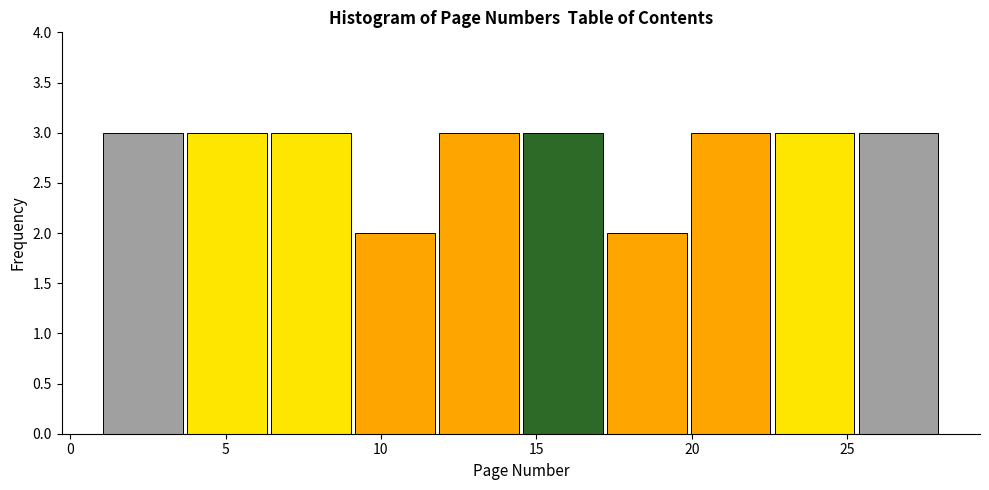

Reading left to right, list every bar in this chart as the range it spans on the x-axis followed by its height. Neither the bar edges nor the heights are printed on the chart, so give them approximately, as read against the axes.

1.0 to 3.7: 3
3.7 to 6.4: 3
6.4 to 9.1: 3
9.1 to 11.8: 2
11.8 to 14.5: 3
14.5 to 17.2: 3
17.2 to 19.9: 2
19.9 to 22.6: 3
22.6 to 25.3: 3
25.3 to 28.0: 3